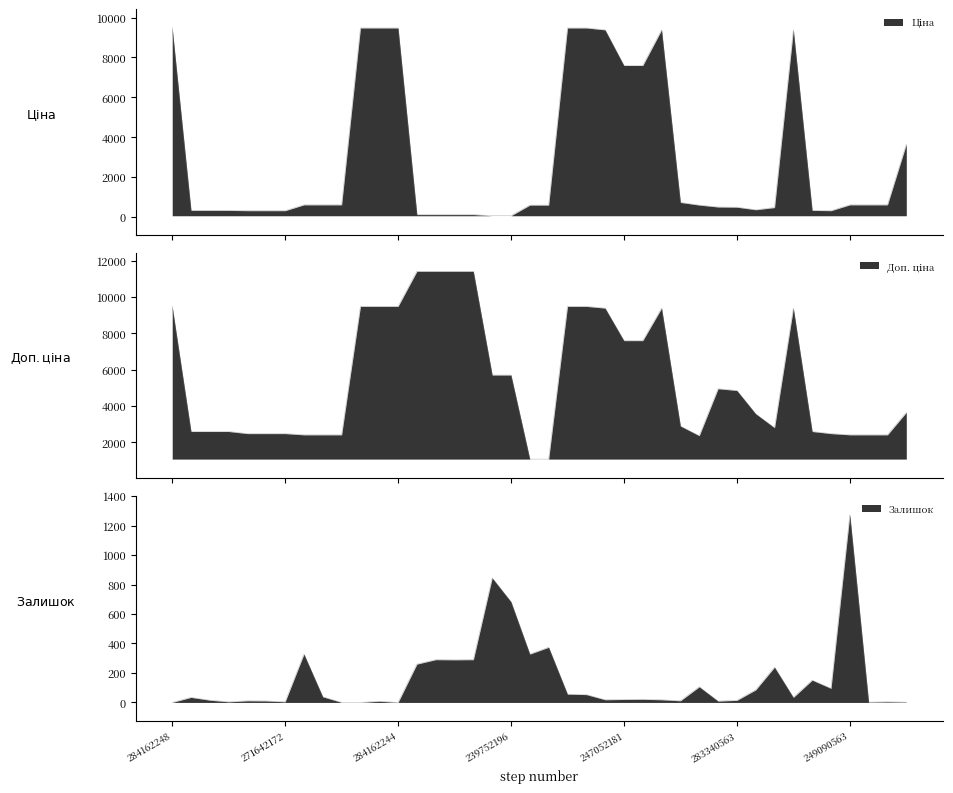

In Залишок, how many points are lower than both neighbors (excluding endpoints)?

11